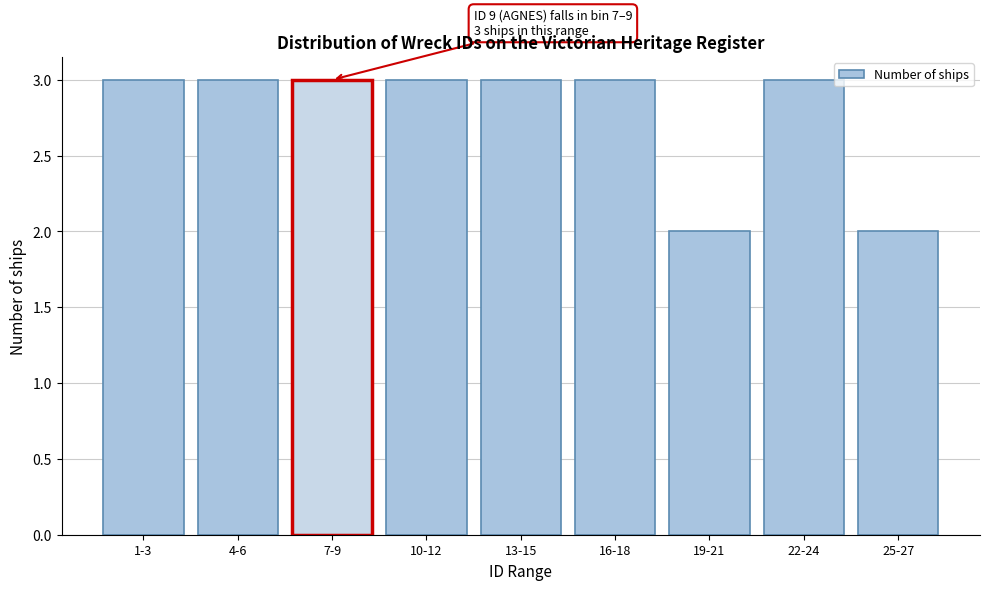

Reading right to left, transcribe all the data shown in this chart.

25-27=2	22-24=3	19-21=2	16-18=3	13-15=3	10-12=3	7-9=3	4-6=3	1-3=3